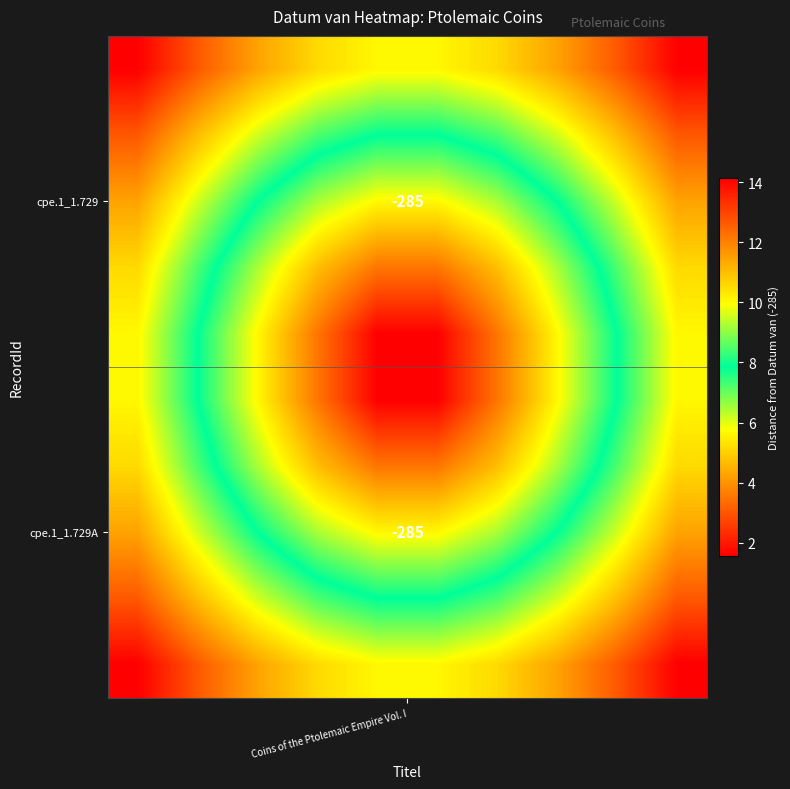

How many data points does each series have?

10